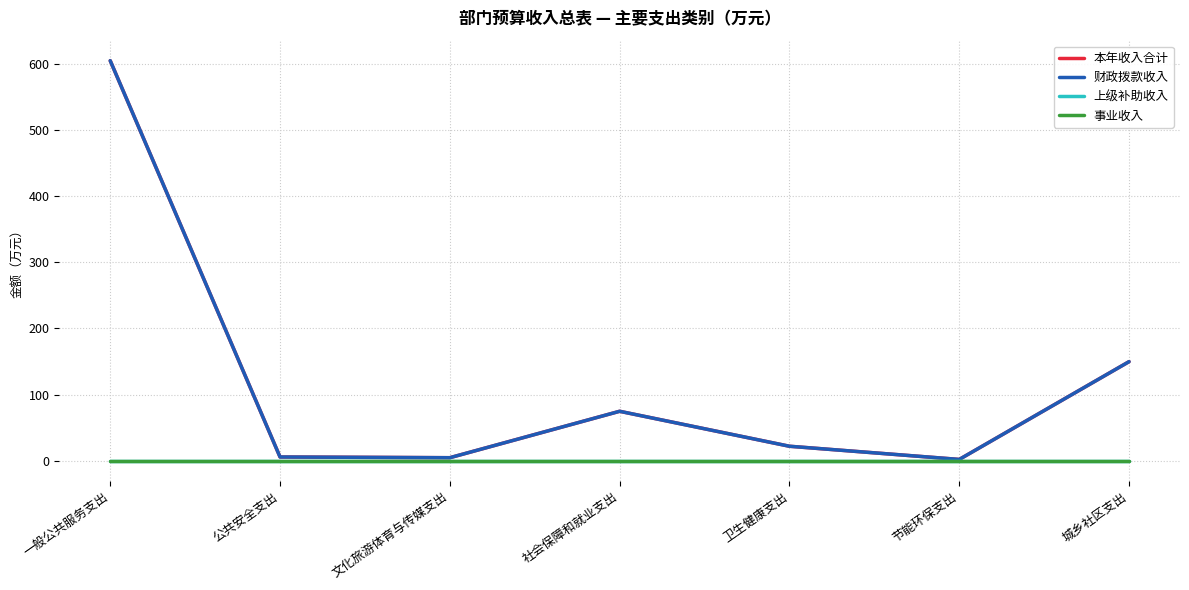

Does the chart have visible grid lines?

Yes